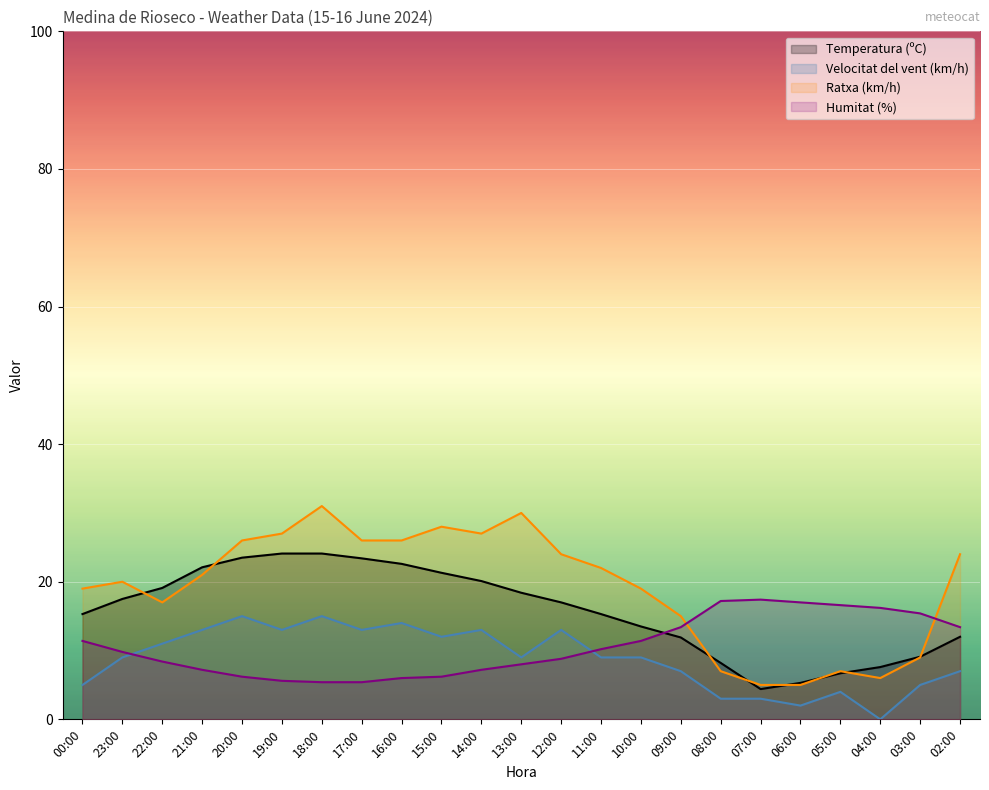

What is the difference between the second highest and second lowest values in the Ratxa (km/h) series?

25.0